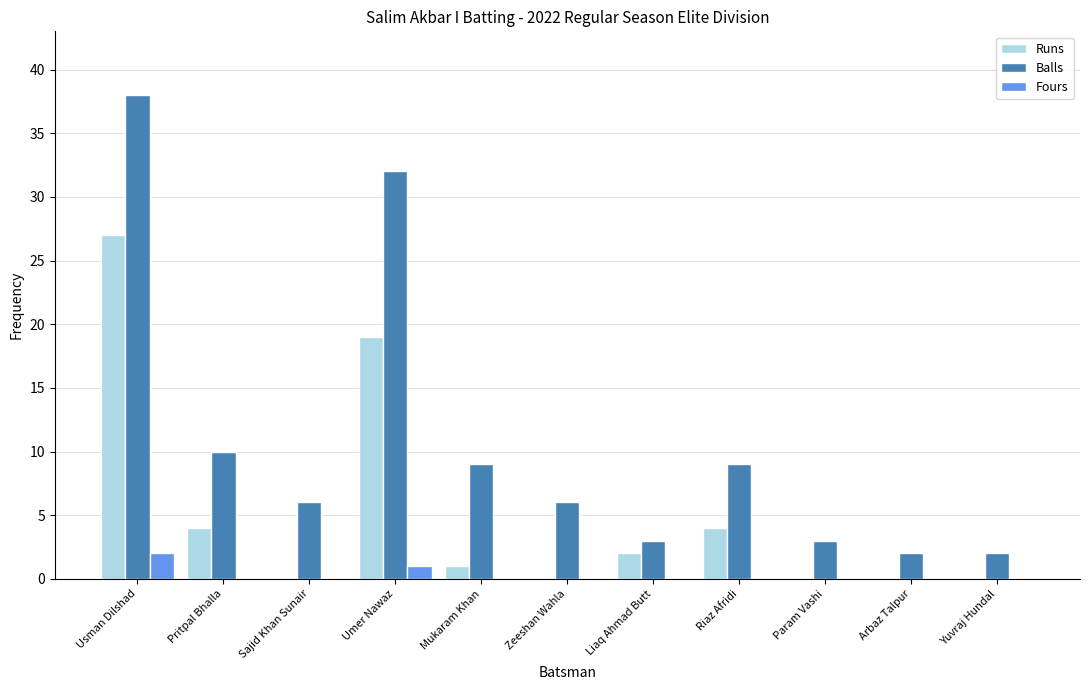

Count the number of categories in the chart.

11